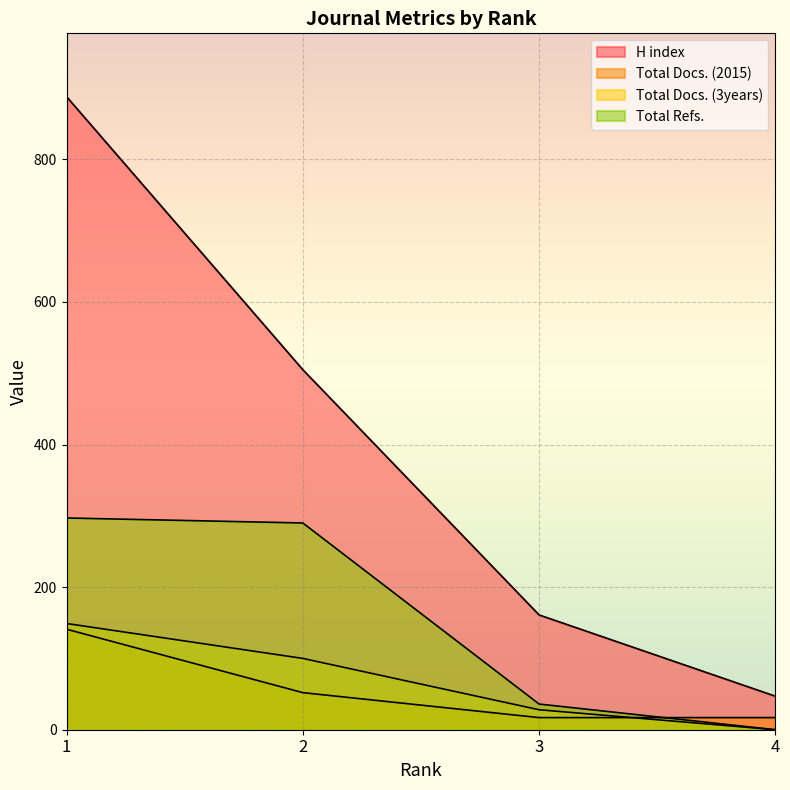

Reading left to right, list all the values displayed in this chart.

H index: 888	505	161	47
Total Docs. (2015): 141	52	17	17
Total Docs. (3years): 149	100	28	0
Total Refs.: 297	290	36	0